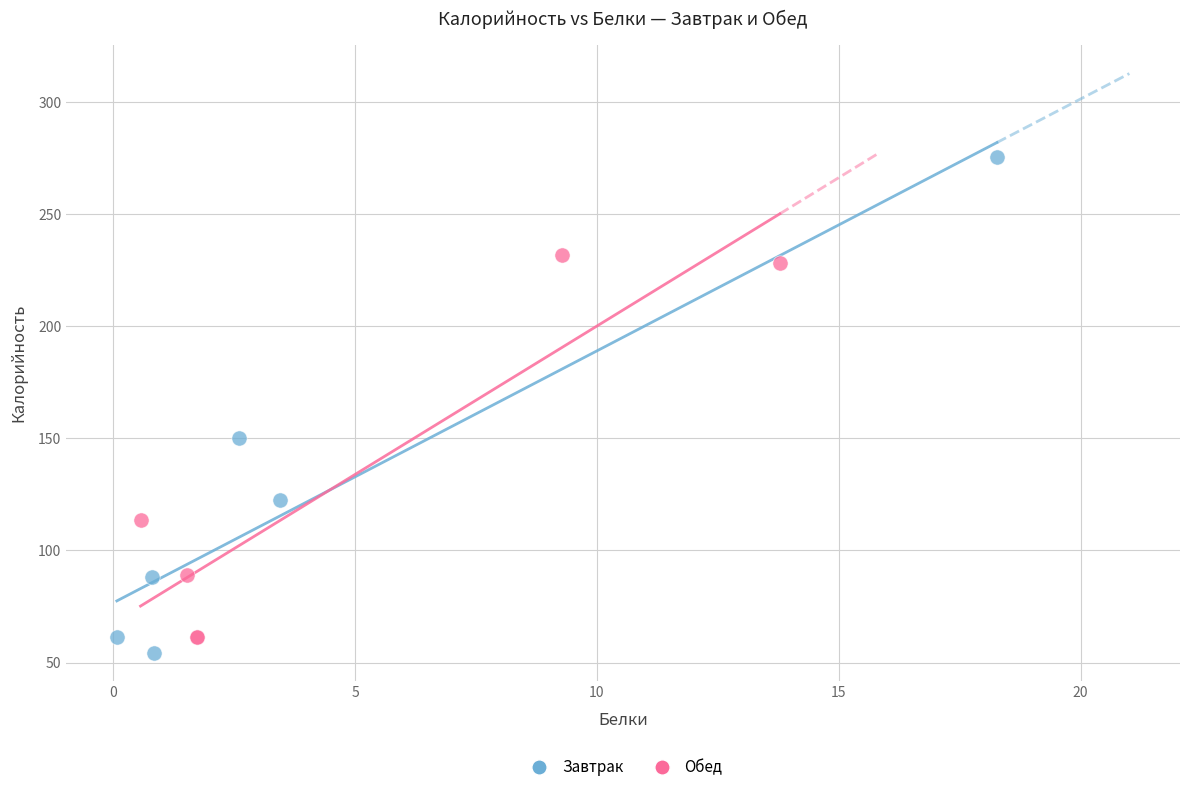

What are all the series names shown in the legend?

Завтрак, Обед